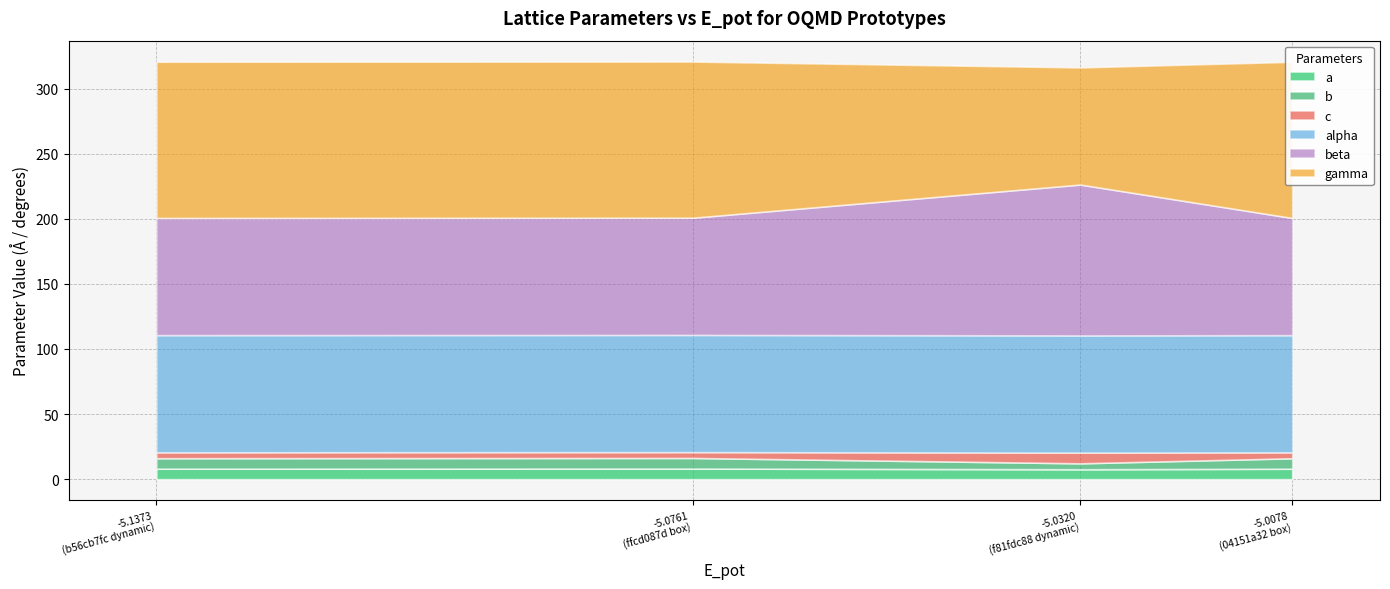

True or false: gamma and c cross at least once.

False